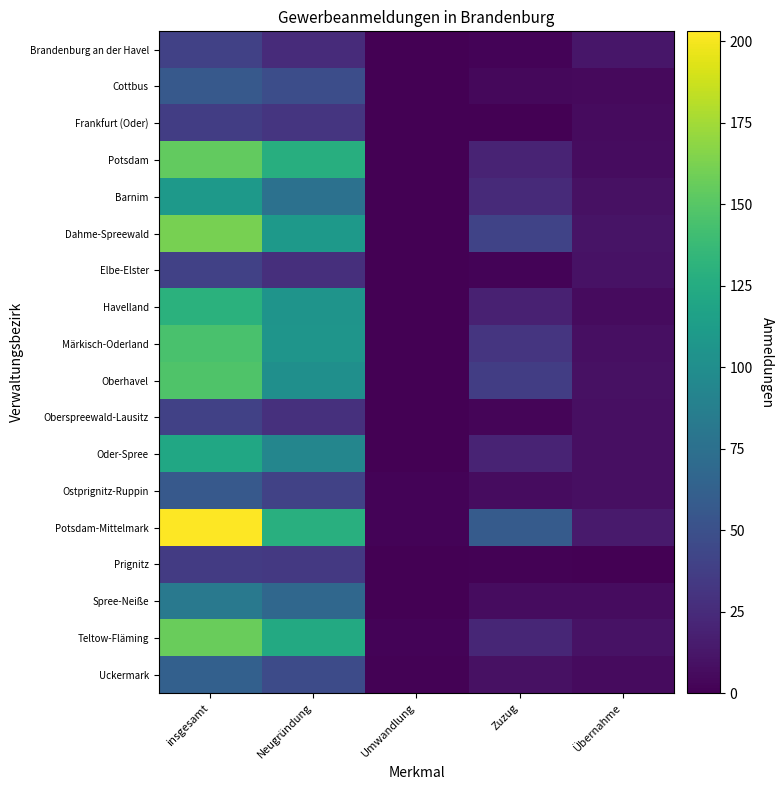

How many data points does each series have?

5